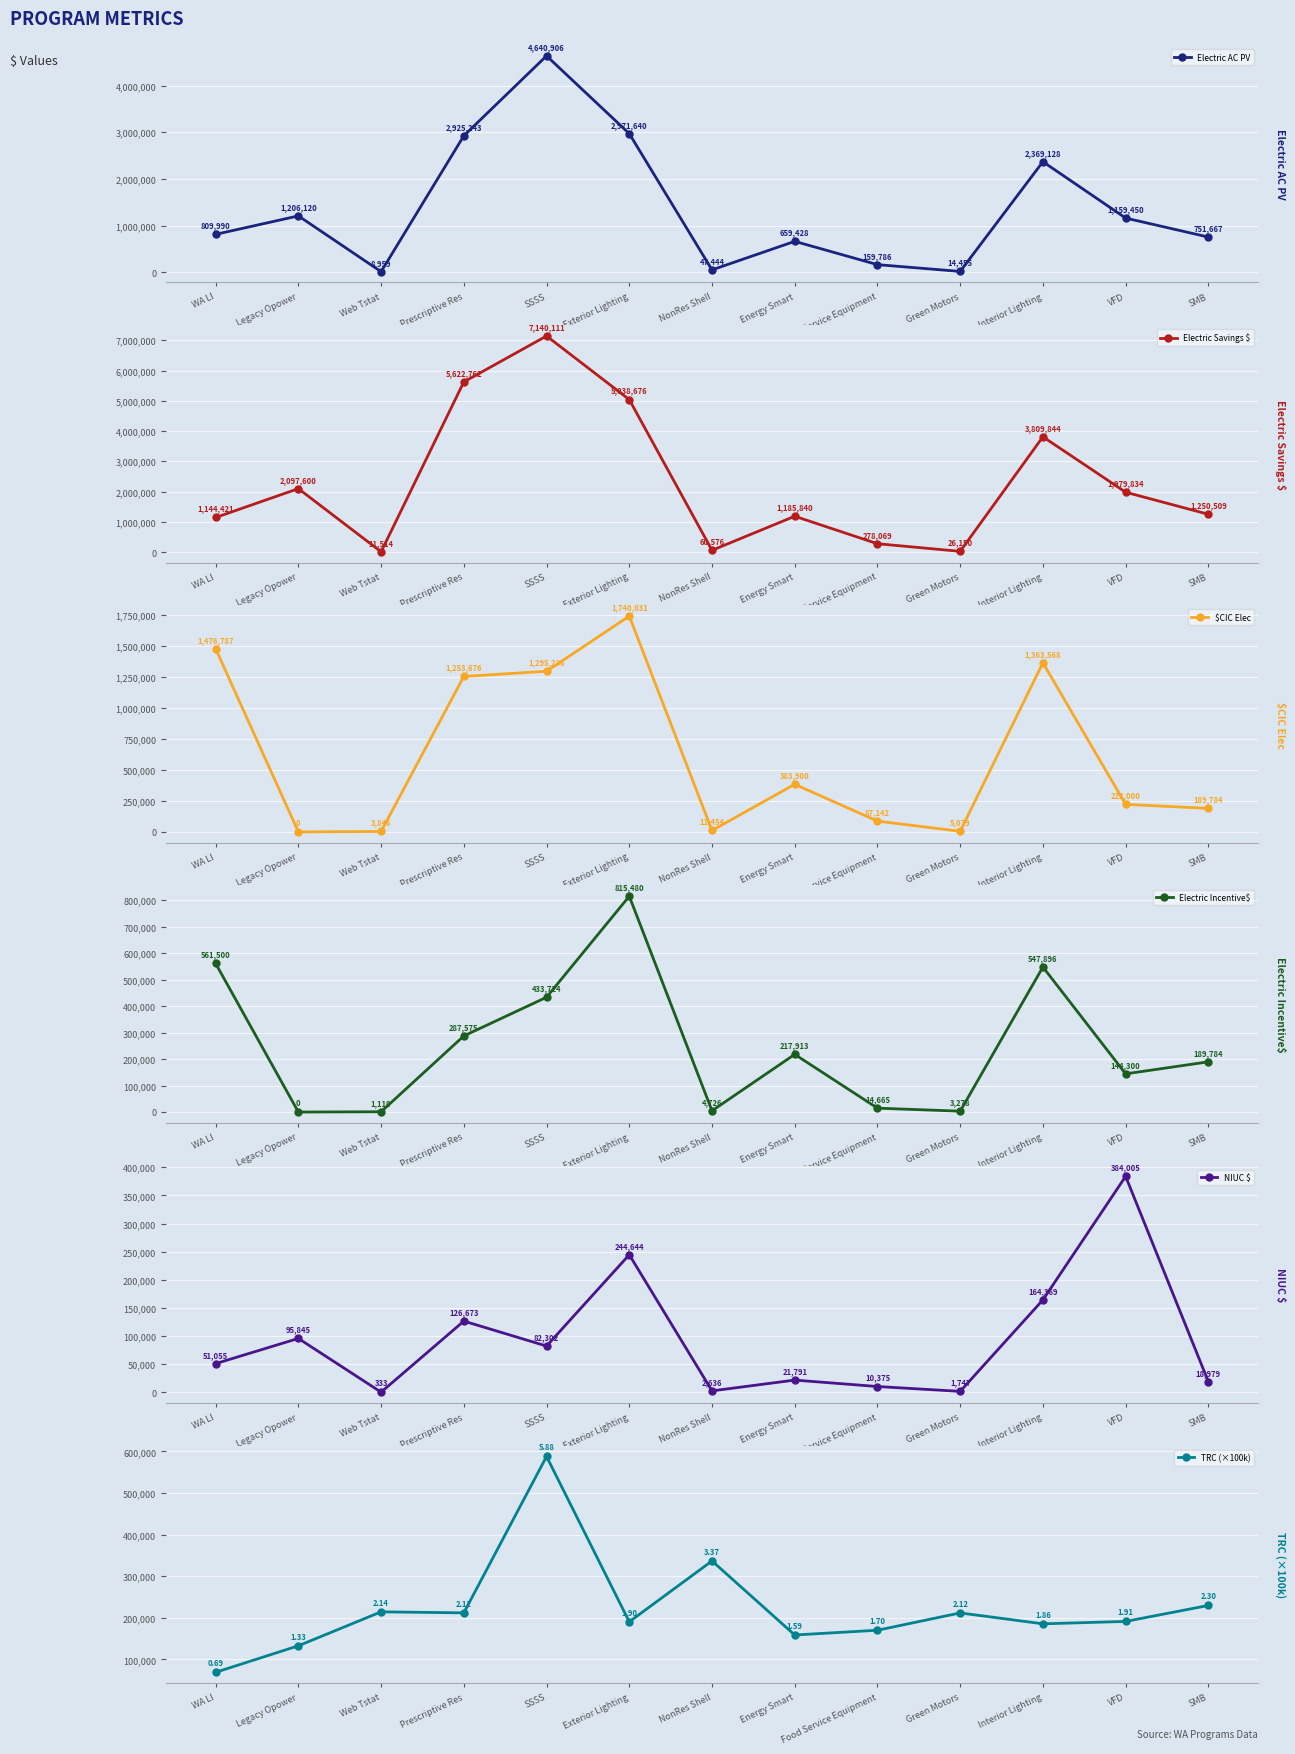

Reading left to right, extract all data points from this chart.

Electric AC PV: 809990.0	1206120.0	8959.0	2925243.0	4640906.0	2971640.0	47444.0	659428.0	159786.0	14455.0	2369128.0	1159450.0	751667.0
Electric Savings $: 1144421.0	2097600.0	11514.0	5622762.0	7140111.0	5038676.0	60576.0	1185840.0	278069.0	26150.0	3809844.0	1979834.0	1250509.0
$CIC Elec: 1476787.0	0.0	3846.0	1253676.0	1295236.0	1740031.0	11454.0	383900.0	87142.0	5079.0	1363568.0	222000.0	189784.0
Electric Incentive$: 561500.0	0.0	1110.0	287575.0	433724.0	815480.0	4726.0	217913.0	14665.0	3278.0	547896.0	144300.0	189784.0
NIUC $: 51055.0	95845.0	333.0	126673.0	82302.0	244644.0	2636.0	21791.0	10375.0	1747.0	164369.0	384005.0	18979.0
TRC (×100k): 69060.0	132750.0	214380.0	211920.0	587870.0	190470.0	336720.0	158710.0	170150.0	211760.0	185550.0	191330.0	229730.0